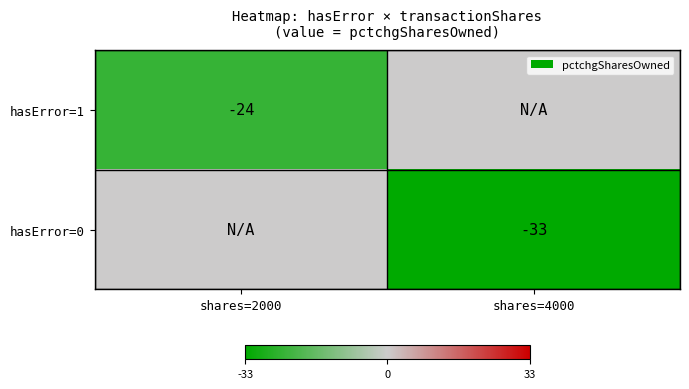

Is it true that hasError=0 equals -33 at shares=4000?

True